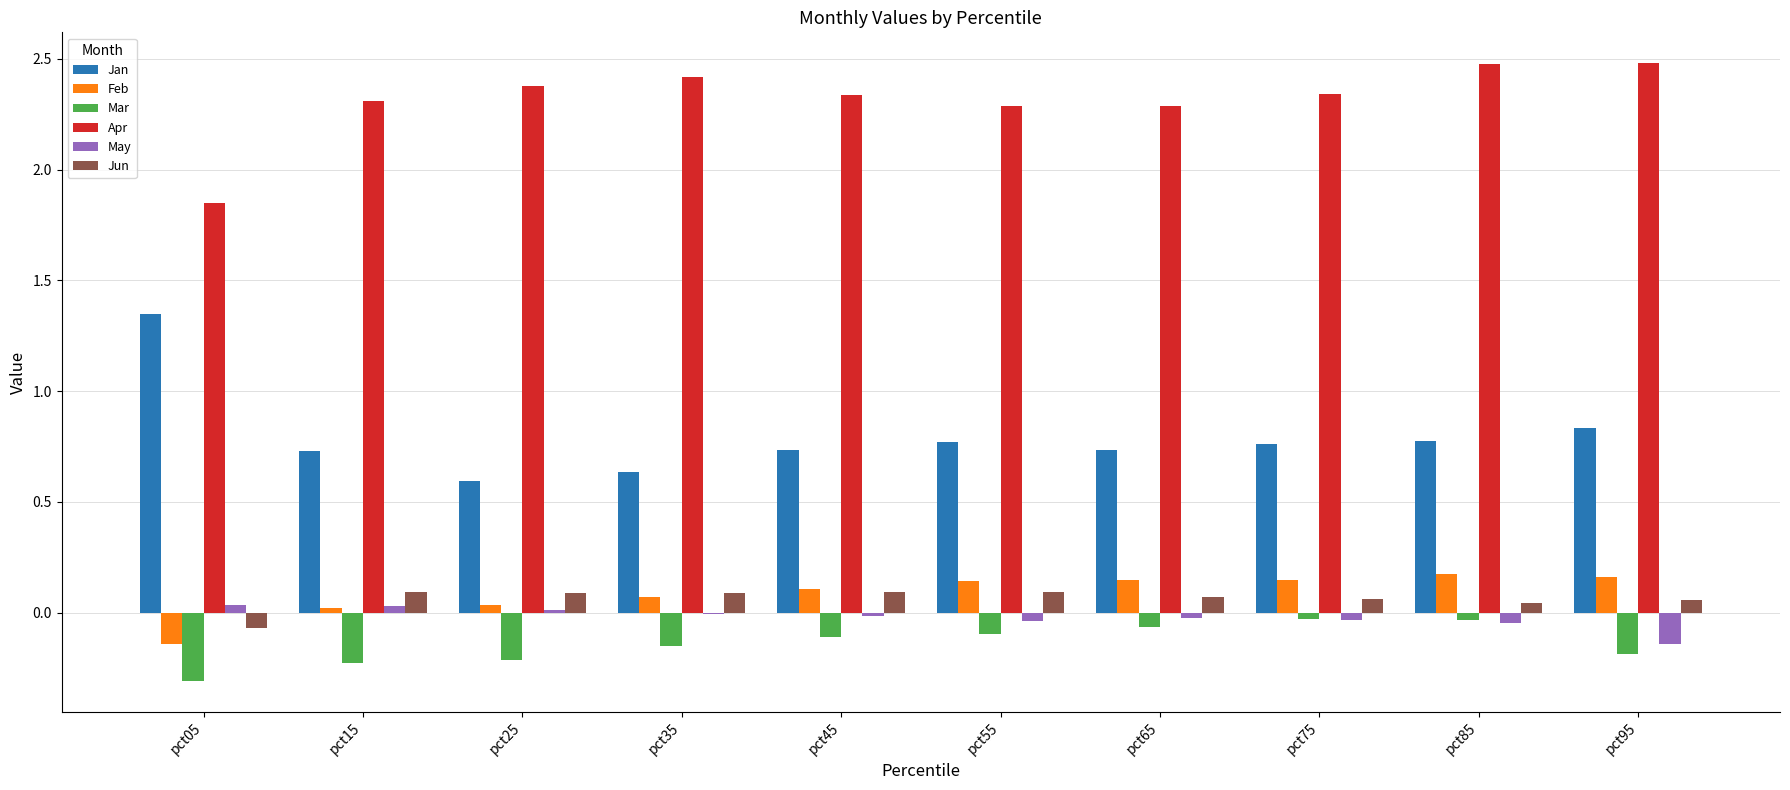

What is the maximum value shown in the chart?

2.5